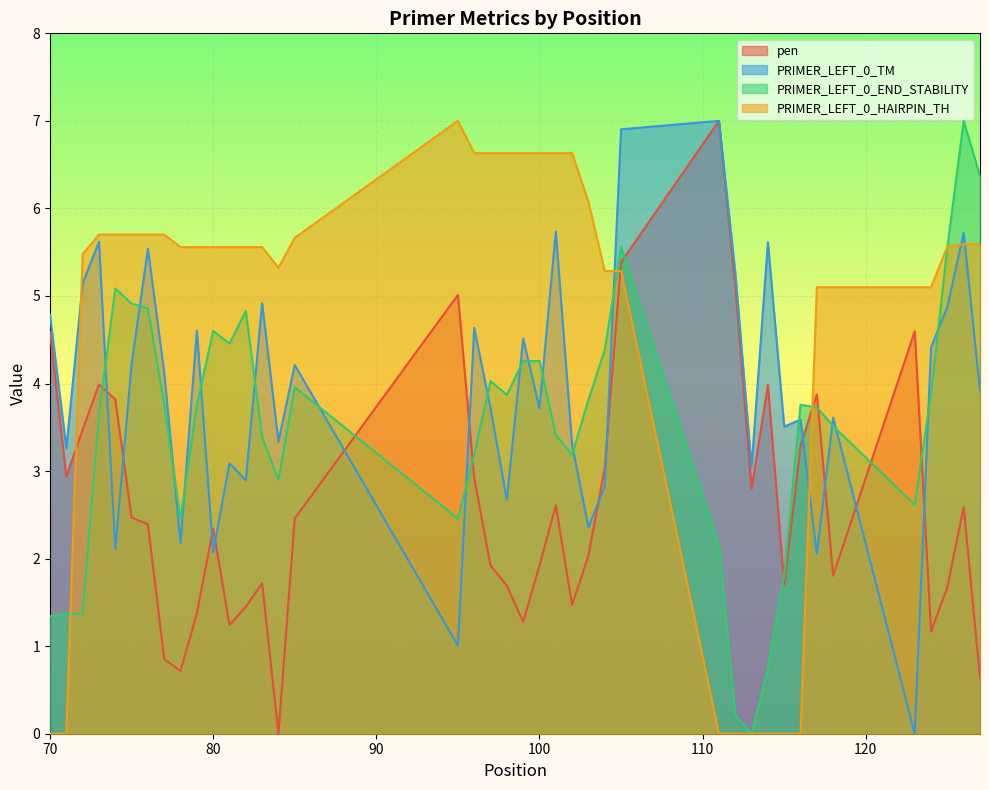

What are all the series names shown in the legend?

pen, PRIMER_LEFT_0_TM, PRIMER_LEFT_0_END_STABILITY, PRIMER_LEFT_0_HAIRPIN_TH